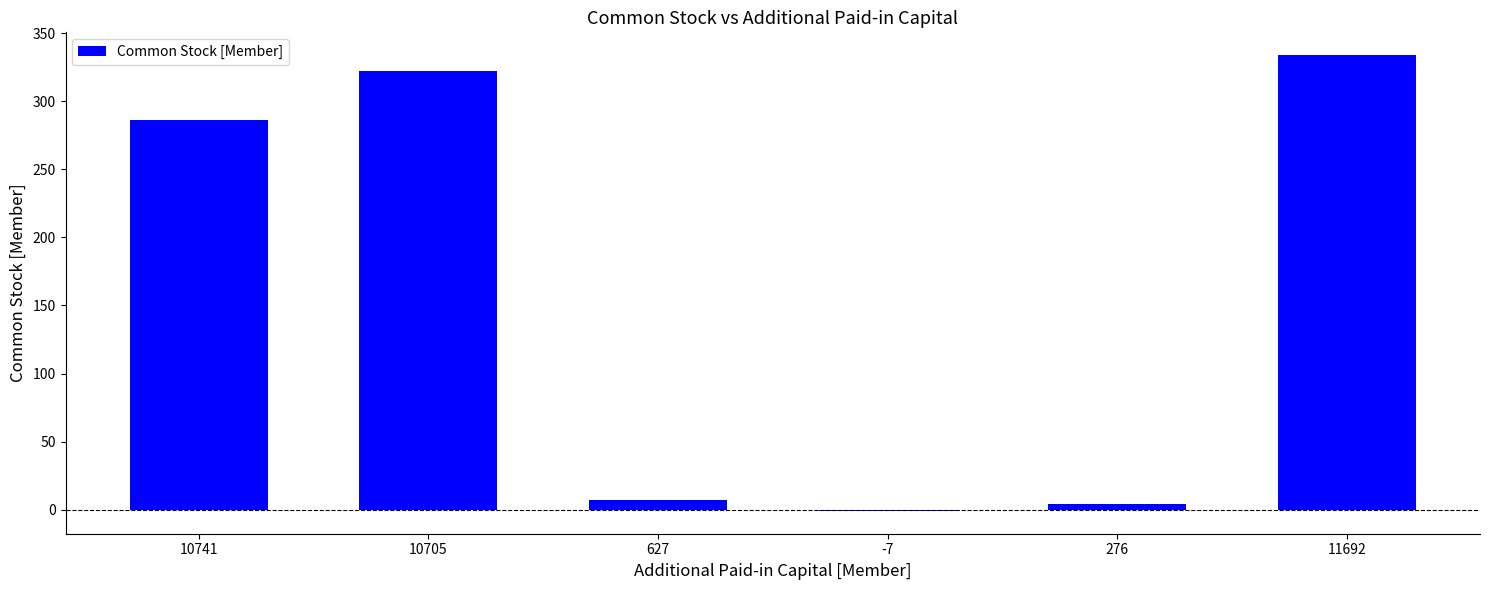

Which category has the highest value across all series?

11692